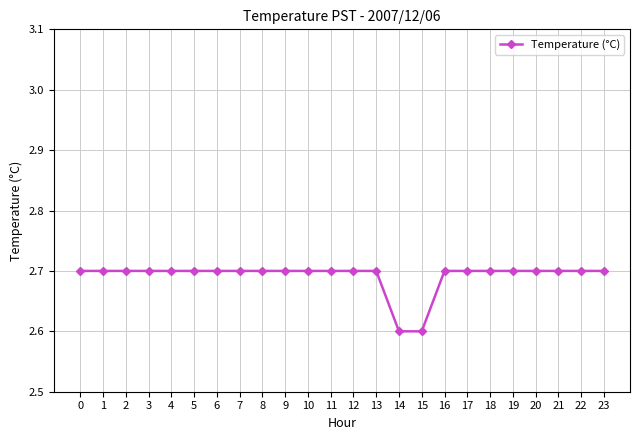

What is the sum of the values at 20 and 14?

5.3